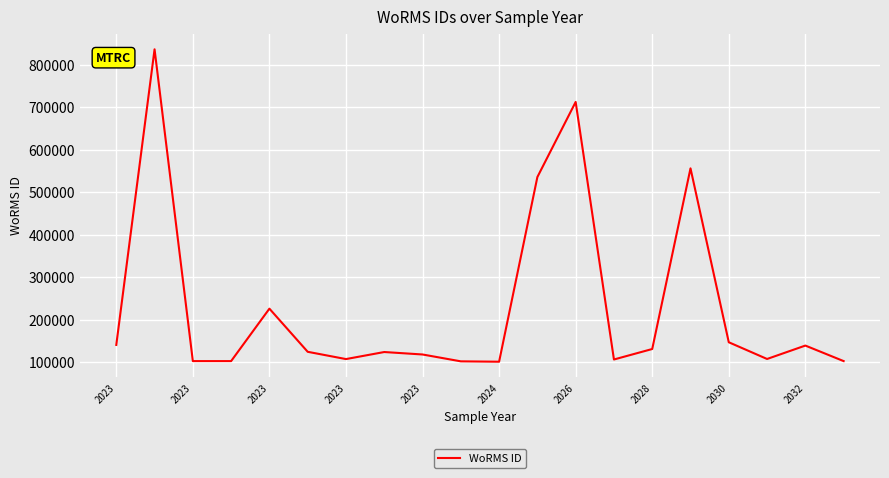

How many lines are shown in the chart?

1